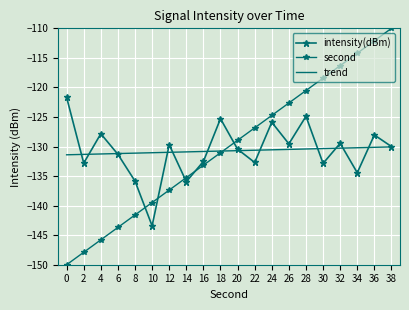

Reading left to right, transcribe all the data shown in this chart.

intensity(dBm): 0=-121.7	2=-132.8	4=-127.8	6=-131.3	8=-135.8	10=-143.4	12=-129.7	14=-135.9	16=-132.5	18=-125.3	20=-130.5	22=-132.7	24=-125.9	26=-129.5	28=-124.9	30=-132.9	32=-129.5	34=-134.4	36=-128.0	38=-130.0
second: 0=-150.0	2=-147.9	4=-145.8	6=-143.7	8=-141.6	10=-139.5	12=-137.4	14=-135.3	16=-133.2	18=-131.1	20=-128.9	22=-126.8	24=-124.7	26=-122.6	28=-120.5	30=-118.4	32=-116.3	34=-114.2	36=-112.1	38=-110.0
trend: 0=-131.4	2=-131.3	4=-131.3	6=-131.2	8=-131.1	10=-131.0	12=-131.0	14=-130.9	16=-130.8	18=-130.8	20=-130.7	22=-130.6	24=-130.6	26=-130.5	28=-130.4	30=-130.3	32=-130.3	34=-130.2	36=-130.1	38=-130.1